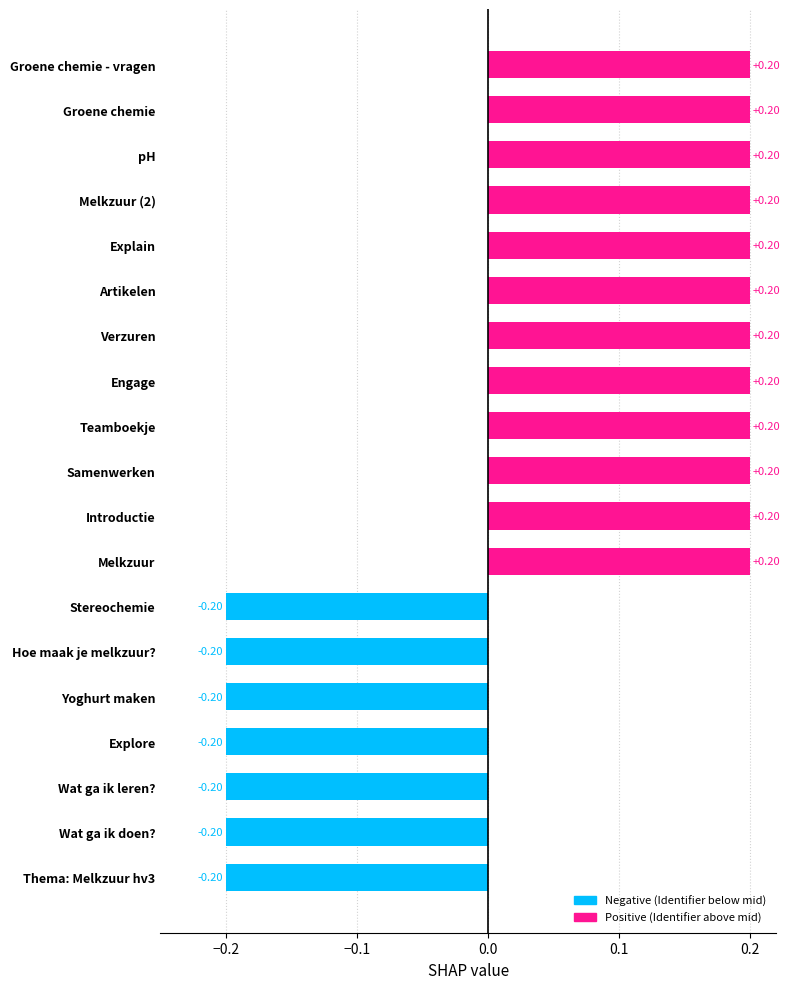

What is the difference between the maximum and minimum values?

0.4